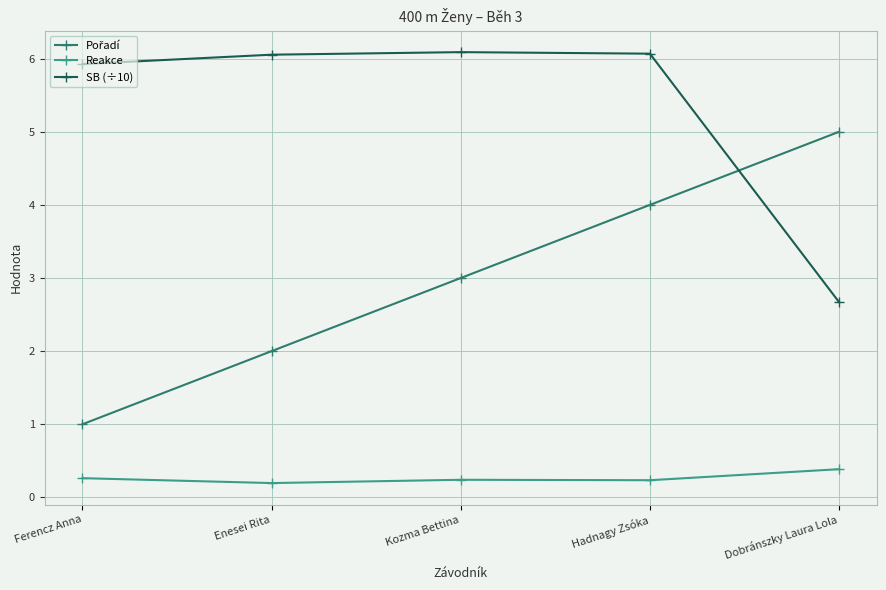

What is the difference between the highest and lowest values at Dobránszky Laura Lola?

4.6